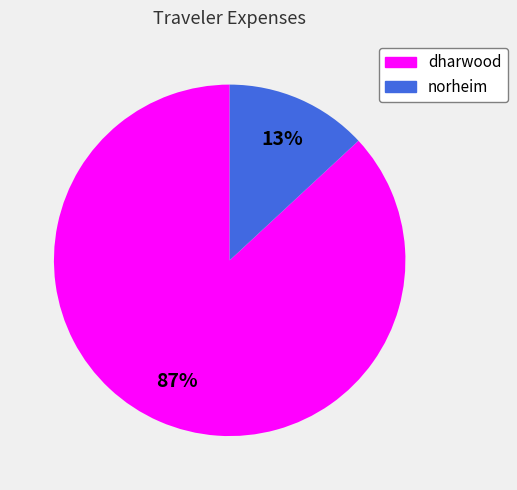

How many segments does this pie chart have?

2